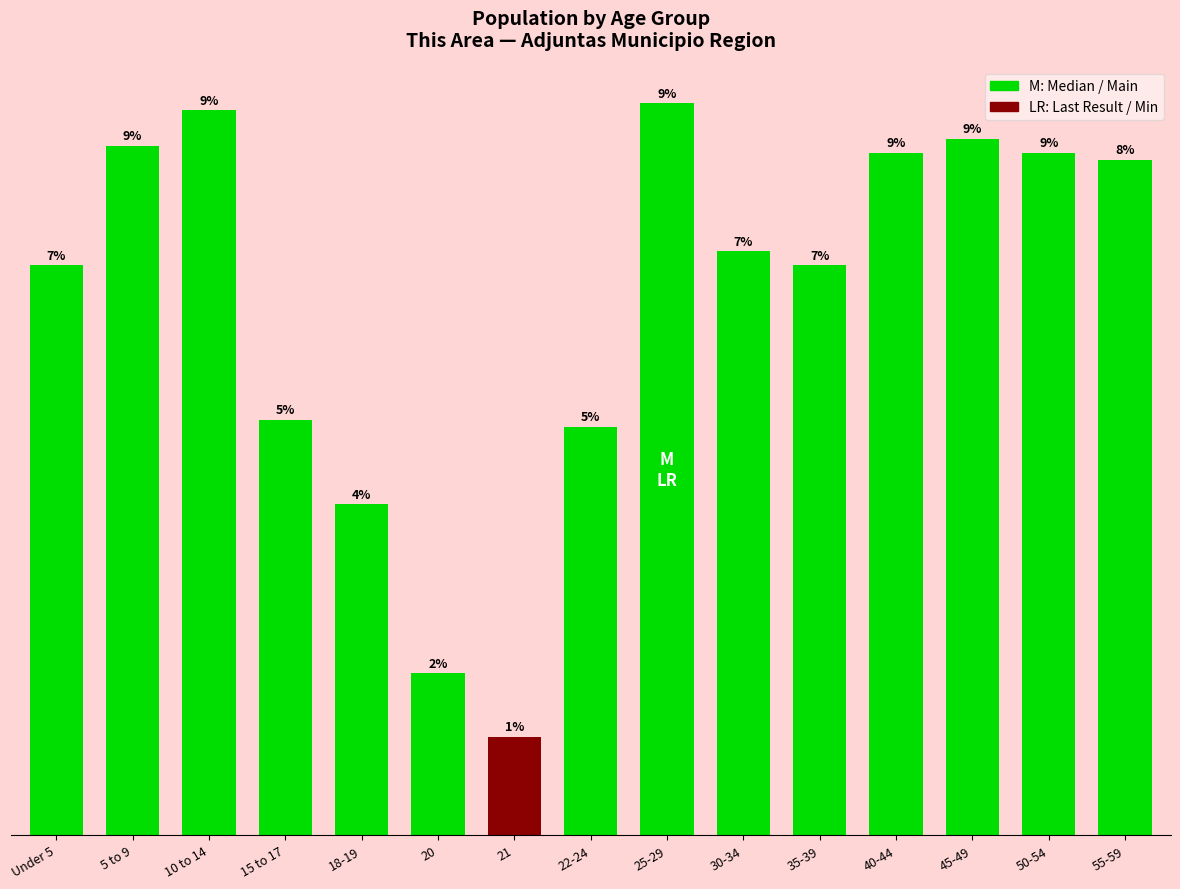

What is the label of the 7th bar from the right?

25-29